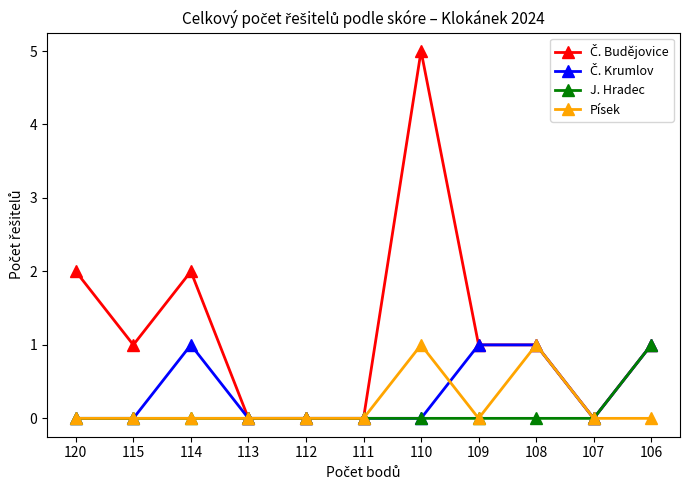

What is the greatest value displayed?

5